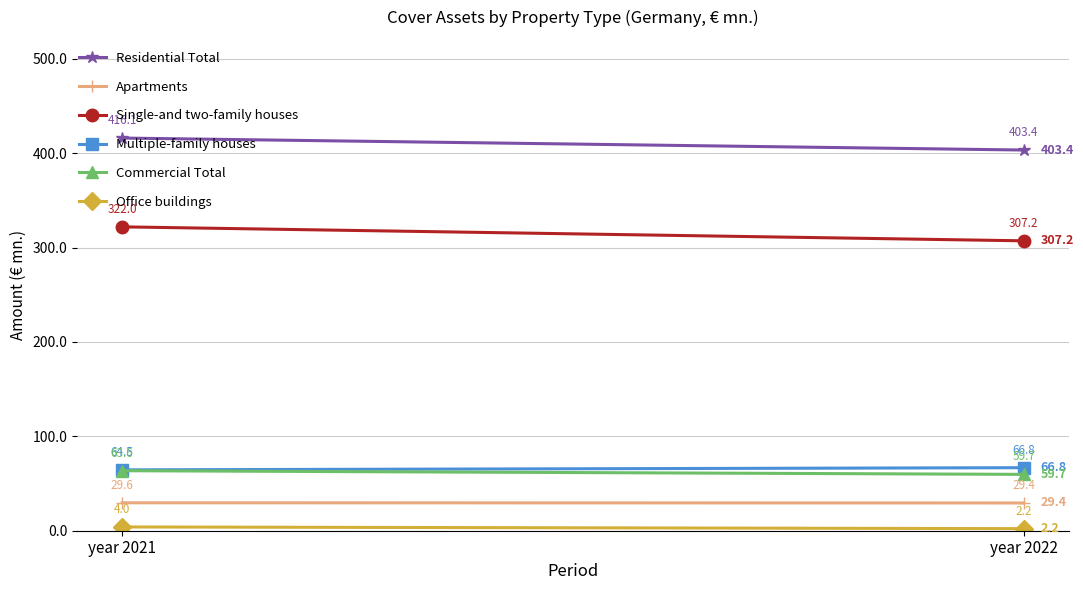

Read the Single-and two-family houses value at year 2022.

307.2